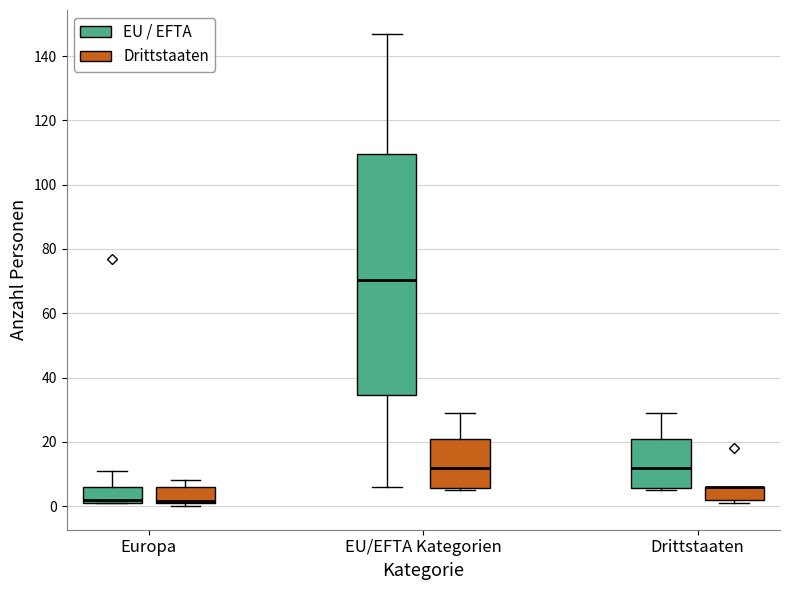

Reading left to right, read every box against the y-axis: the position of its median line, the range the box covers, and the ends of its whiskers. The values are not printed on the chart, so give them approximately, as read against the axis.

Europa (EU / EFTA): median 2 (just above the box's lower edge), box 2 to 6, whiskers 2 to 12
Europa (Drittstaaten): median 2 (drawn on the box's lower edge), box 2 to 6, whiskers 0 to 8
EU/EFTA Kategorien (EU / EFTA): median 70, box 34 to 110, whiskers 6 to 148
EU/EFTA Kategorien (Drittstaaten): median 12, box 6 to 20, whiskers 6 (just below the box's lower edge) to 30
Drittstaaten (EU / EFTA): median 12, box 6 to 20, whiskers 6 (just below the box's lower edge) to 30
Drittstaaten (Drittstaaten): median 6 (drawn on the box's upper edge), box 2 to 6, whiskers 2 (just below the box's lower edge) to 6